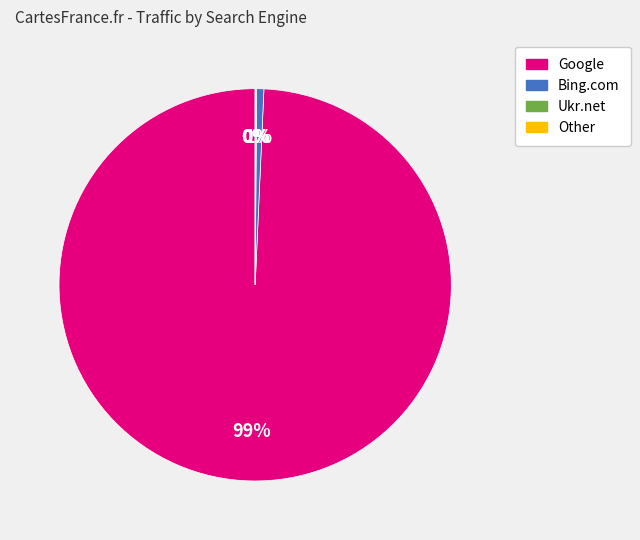

Is there a majority slice in this chart?

Yes